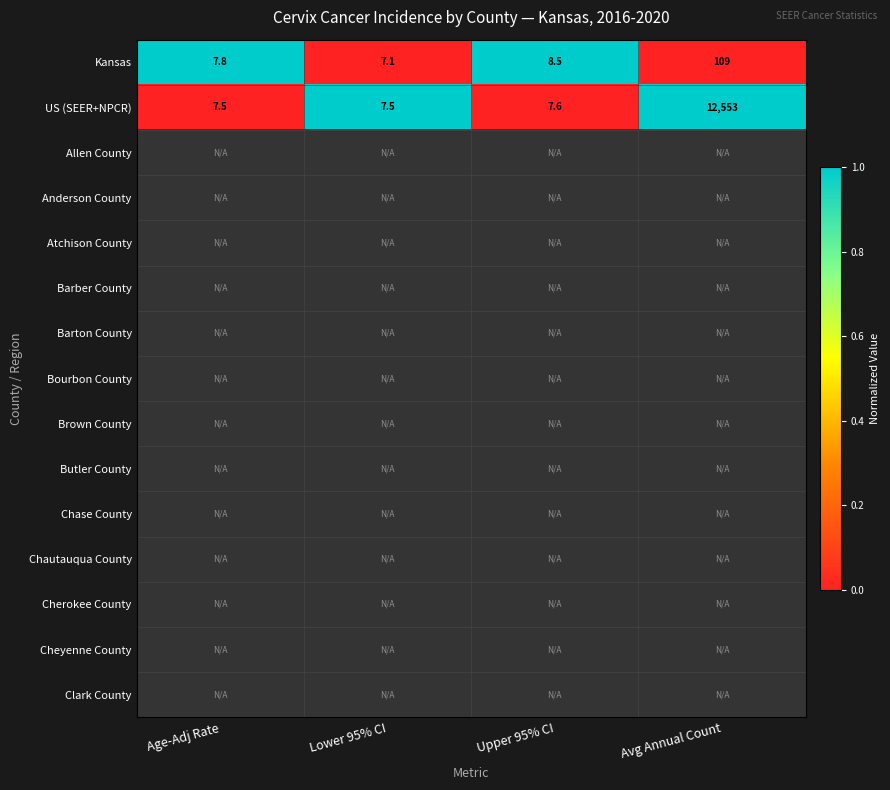

The value of US (SEER+NPCR) at Avg Annual Count is 12553.0. True or false?

True